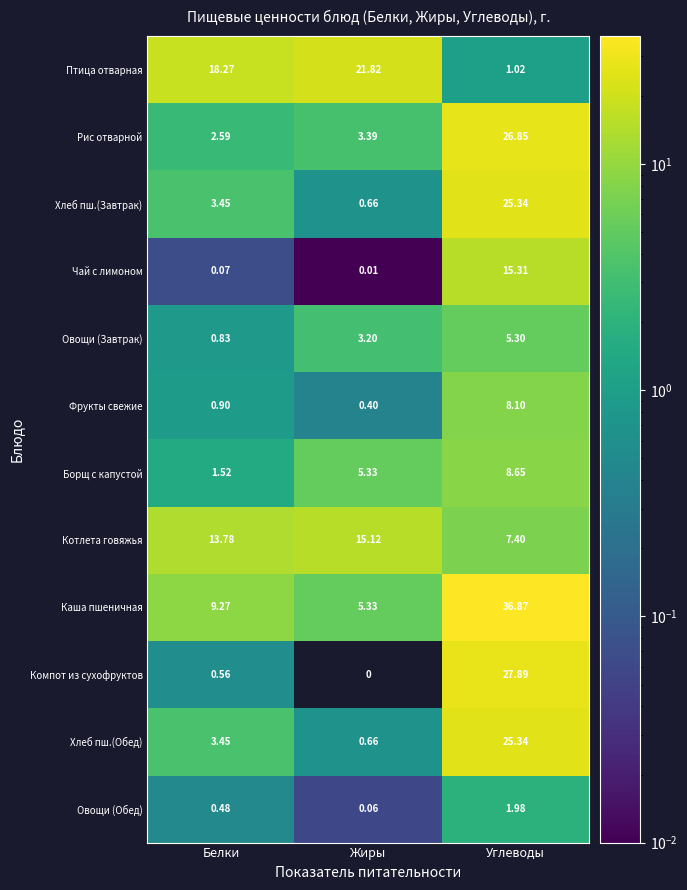

At which label is Овощи (Завтрак) closest to 3?

Жиры